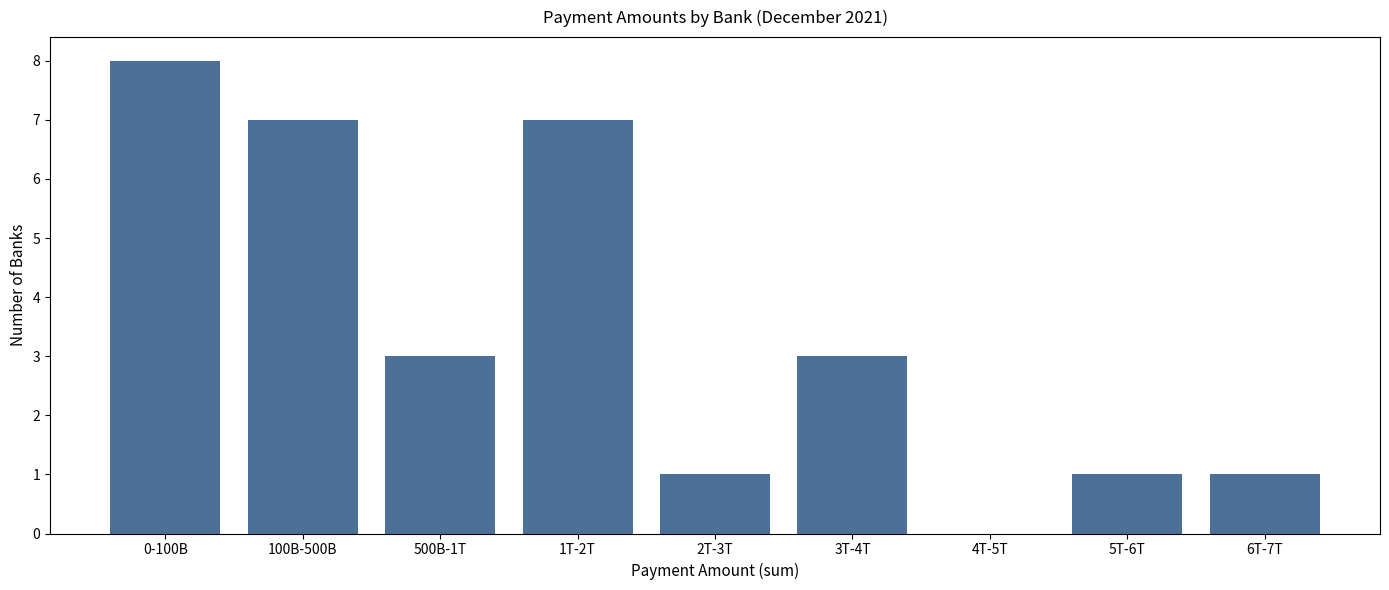

Reading right to left, extract all data points from this chart.

6T-7T=1	5T-6T=1	4T-5T=0	3T-4T=3	2T-3T=1	1T-2T=7	500B-1T=3	100B-500B=7	0-100B=8